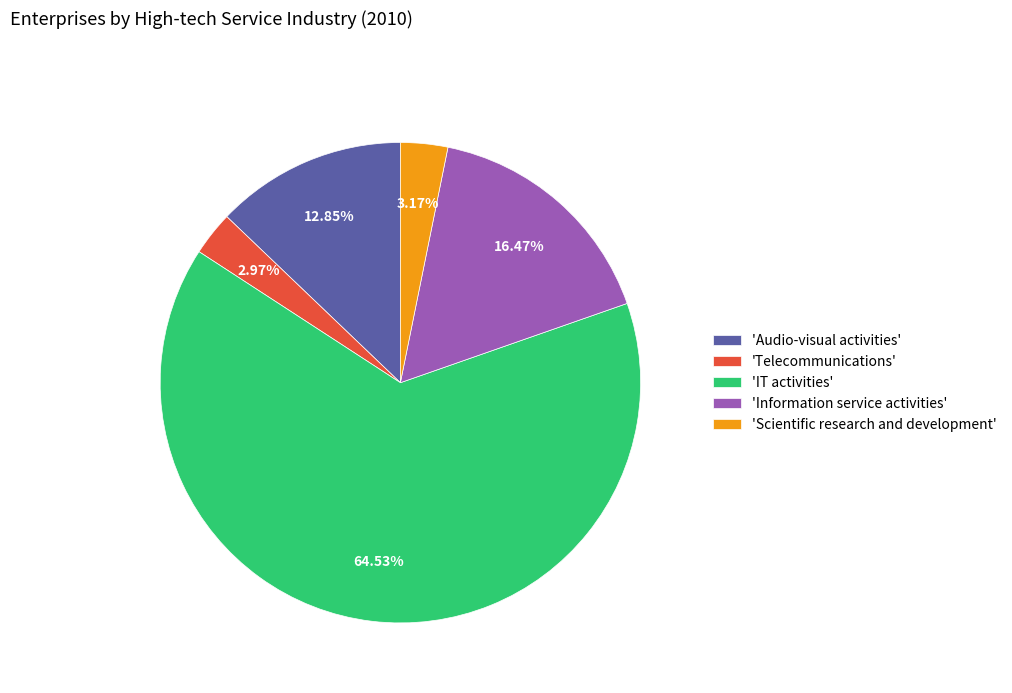

Does any single category account for the majority?

Yes